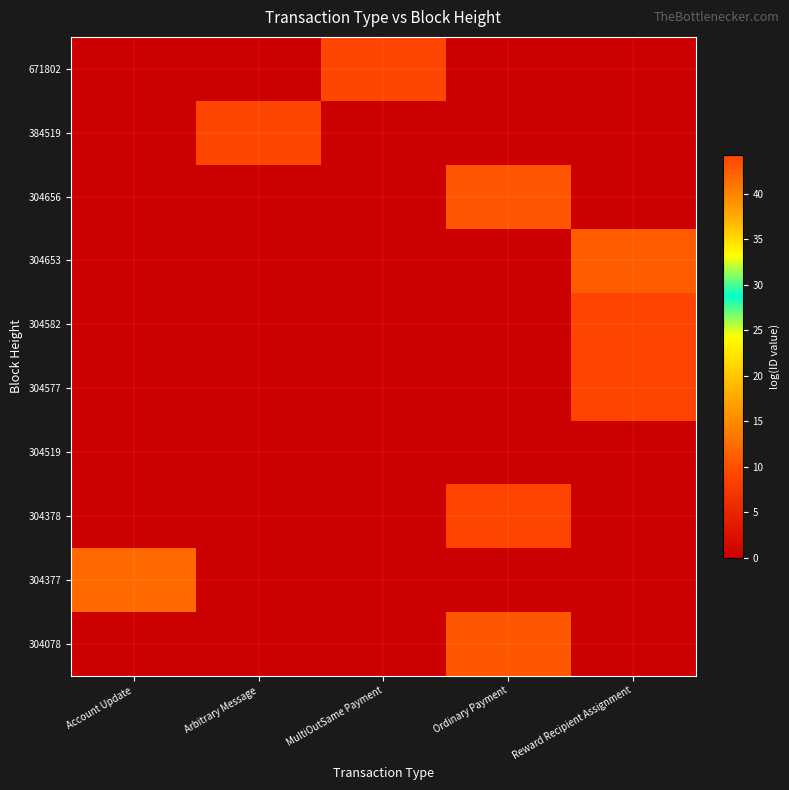

Reading left to right, list all the values displayed in this chart.

304078: Account Update=0.0	Arbitrary Message=0.0	MultiOutSame Payment=0.0	Ordinary Payment=43.0	Reward Recipient Assignment=0.0
304377: Account Update=41.9	Arbitrary Message=0.0	MultiOutSame Payment=0.0	Ordinary Payment=0.0	Reward Recipient Assignment=0.0
304378: Account Update=0.0	Arbitrary Message=0.0	MultiOutSame Payment=0.0	Ordinary Payment=44.3	Reward Recipient Assignment=0.0
304519: Account Update=0.0	Arbitrary Message=0.0	MultiOutSame Payment=0.0	Ordinary Payment=0.0	Reward Recipient Assignment=0.0
304577: Account Update=0.0	Arbitrary Message=0.0	MultiOutSame Payment=0.0	Ordinary Payment=0.0	Reward Recipient Assignment=44.3
304582: Account Update=0.0	Arbitrary Message=0.0	MultiOutSame Payment=0.0	Ordinary Payment=0.0	Reward Recipient Assignment=44.2
304653: Account Update=0.0	Arbitrary Message=0.0	MultiOutSame Payment=0.0	Ordinary Payment=0.0	Reward Recipient Assignment=42.7
304656: Account Update=0.0	Arbitrary Message=0.0	MultiOutSame Payment=0.0	Ordinary Payment=43.1	Reward Recipient Assignment=0.0
384519: Account Update=0.0	Arbitrary Message=44.1	MultiOutSame Payment=0.0	Ordinary Payment=0.0	Reward Recipient Assignment=0.0
671802: Account Update=0.0	Arbitrary Message=0.0	MultiOutSame Payment=44.0	Ordinary Payment=0.0	Reward Recipient Assignment=0.0